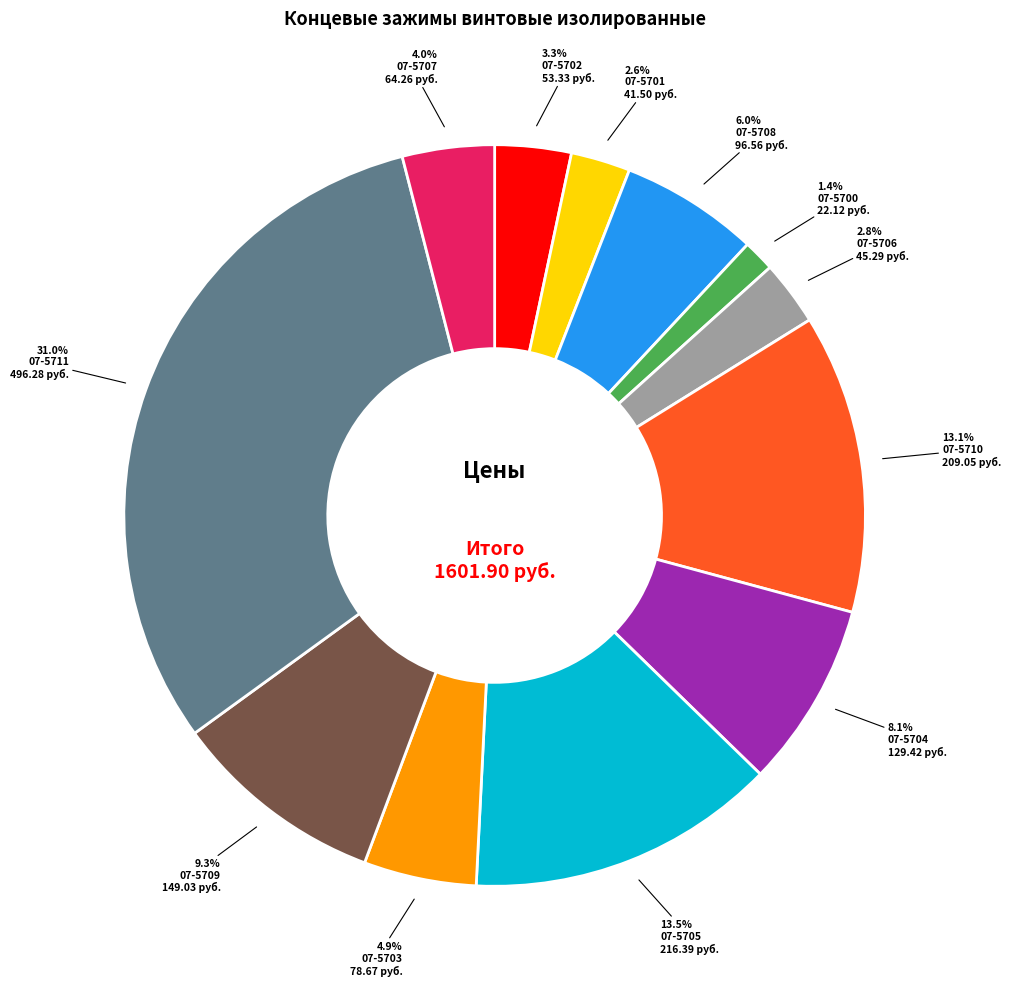

How many slices are in this pie chart?

12